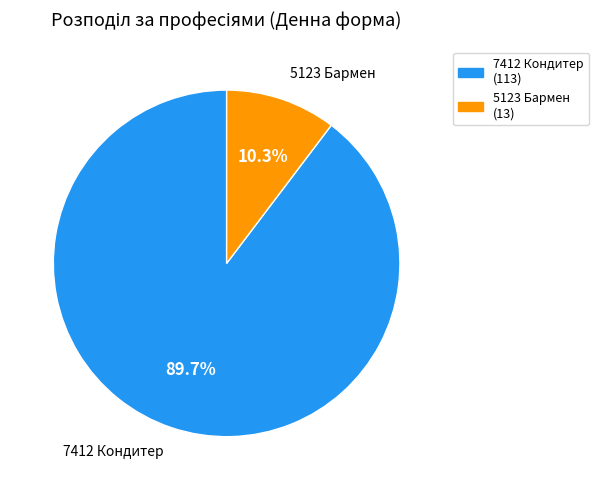

How much of the chart is everything except 7412 Кондитер?

10.3%